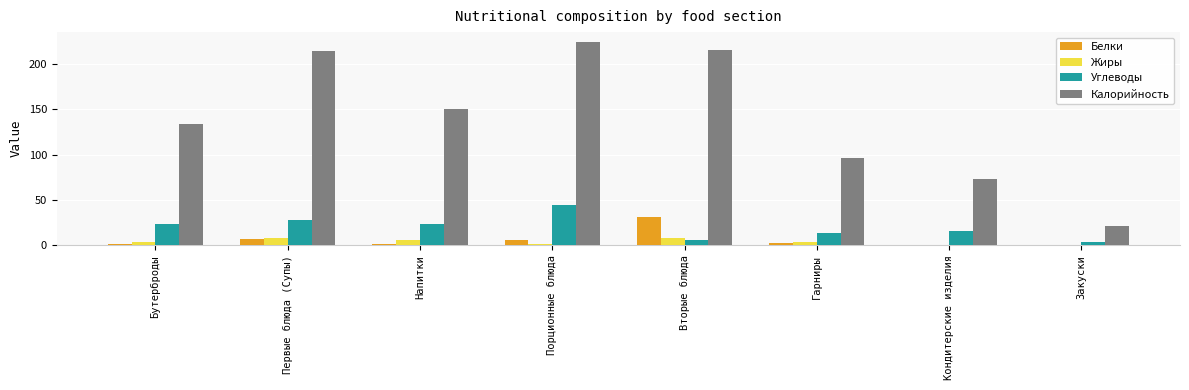

The Калорийность series shows 140.5 at Порционные блюда. True or false?

False